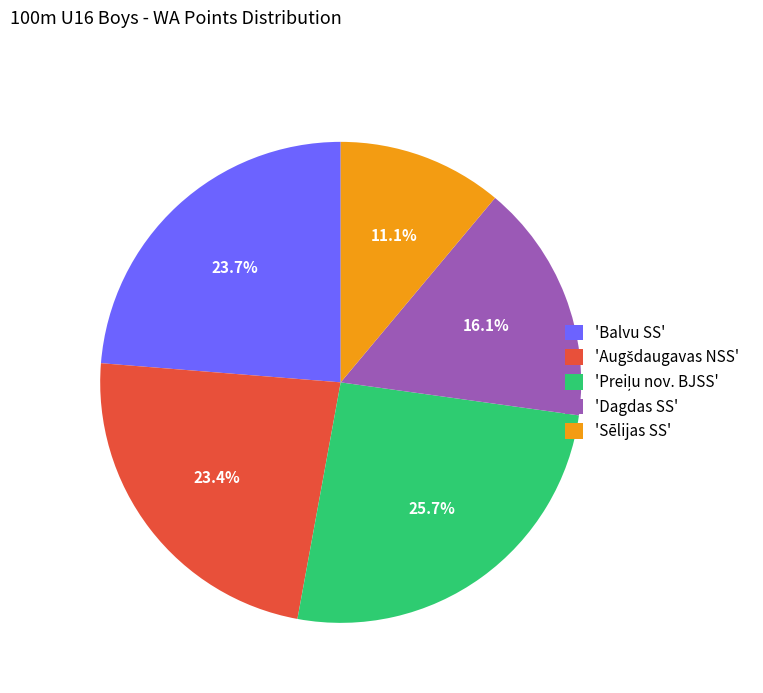

Does any single category account for the majority?

No